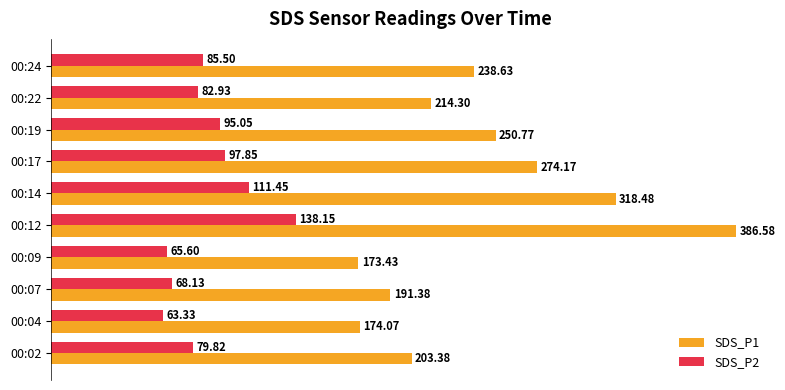

List the series in order of their peak value, lowest first.

SDS_P2, SDS_P1